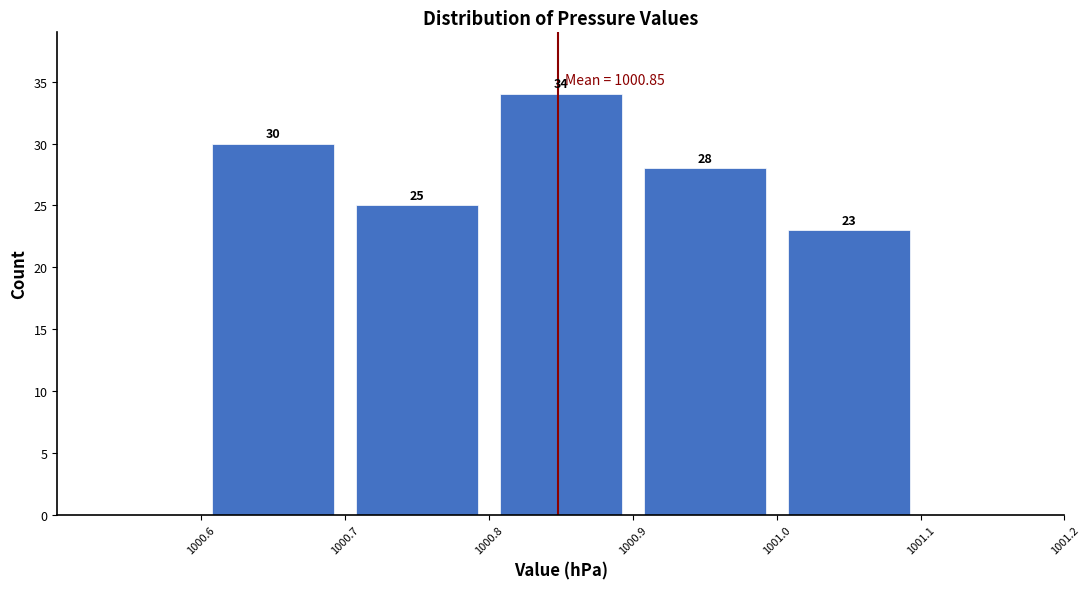

Over which range of the x-axis is the bar tallest?

1000.8 to 1000.9